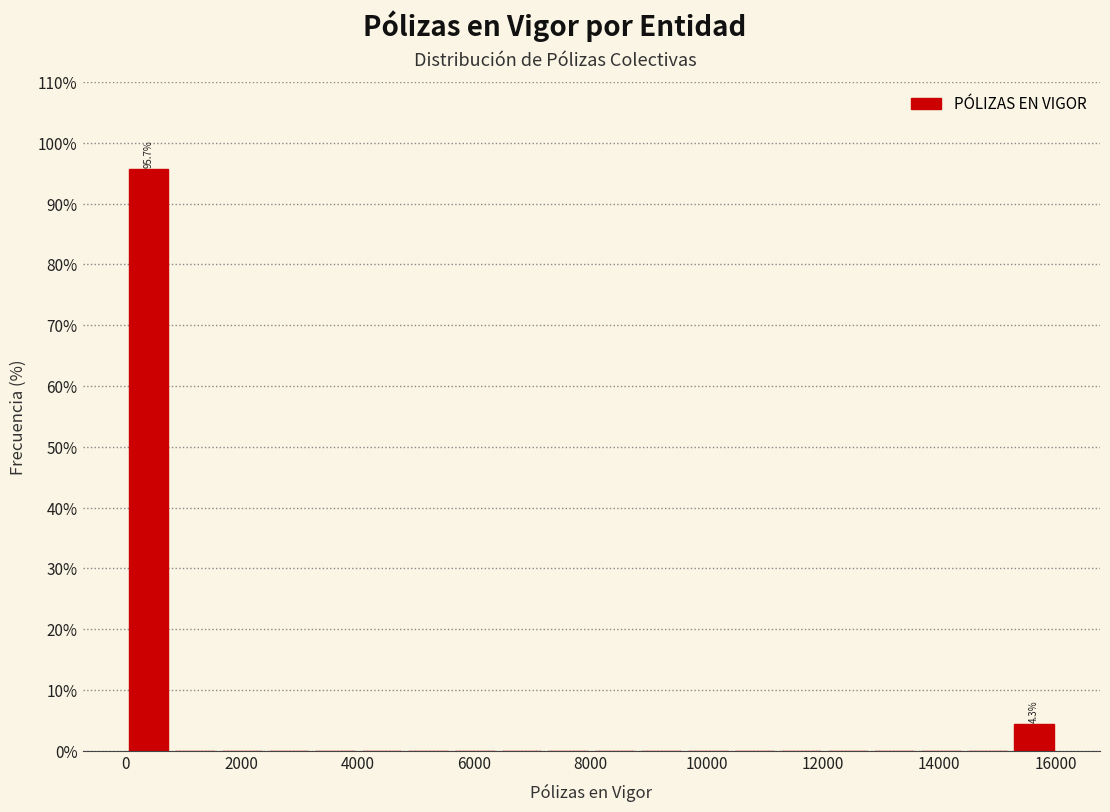

Which range on the x-axis has the tallest bar?

0 to 800